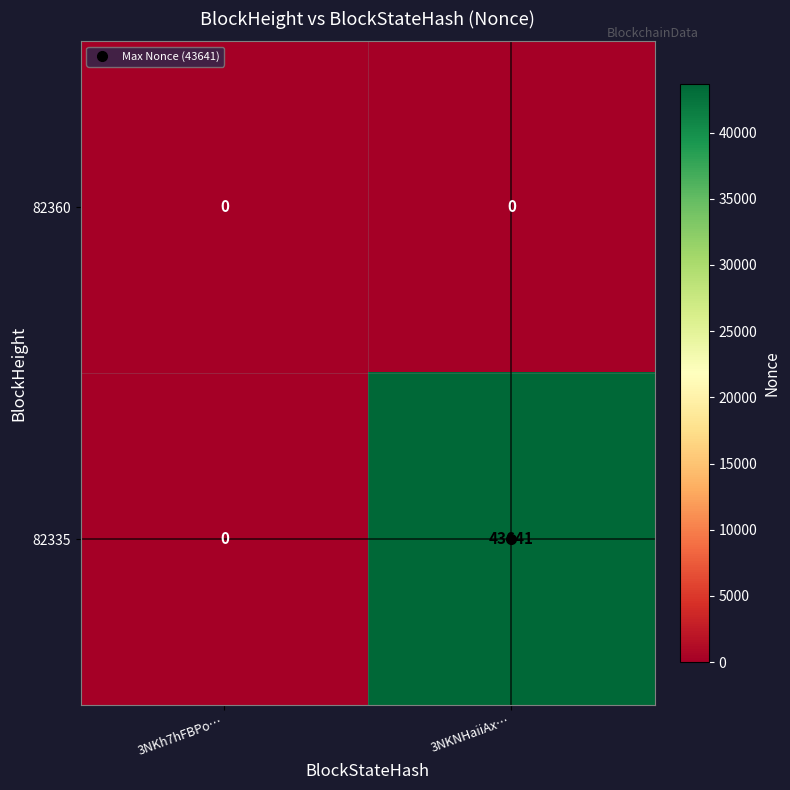

True or false: 82335 has a value of 0 at 3NKh7hFBPo….

True